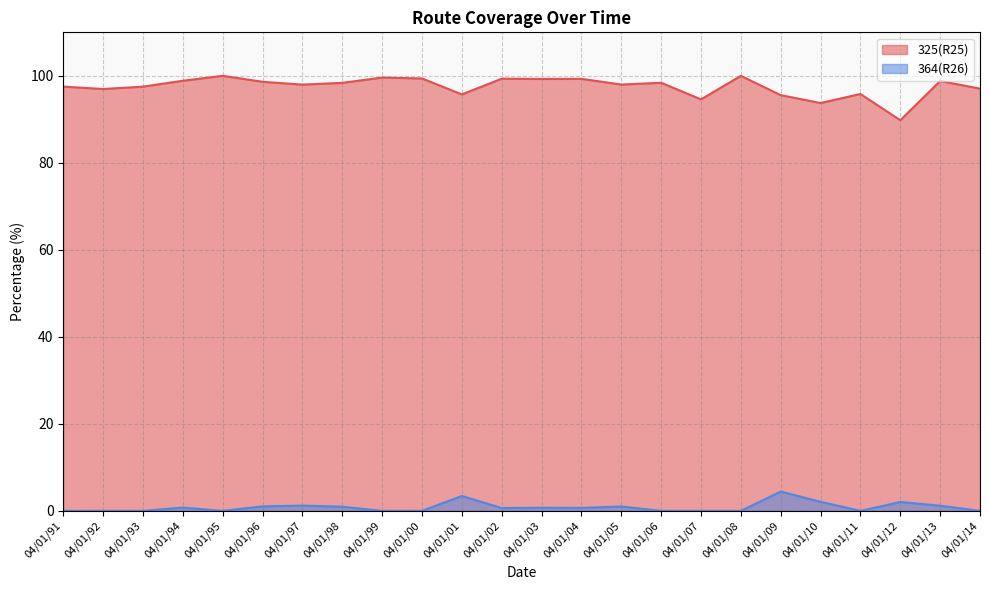

At which category does the chart reach its peak across all series?

04/01/95